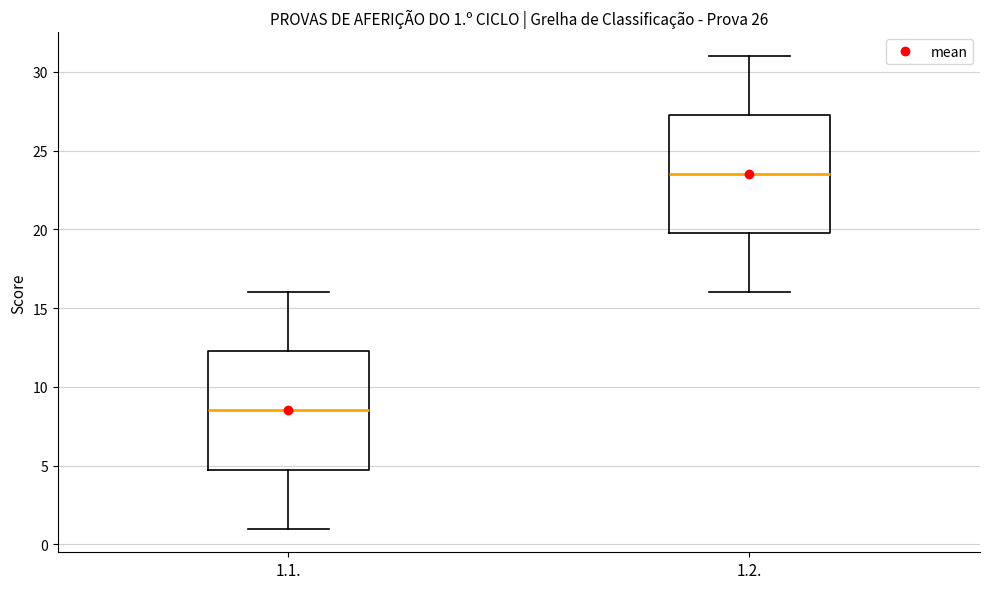

Which box's median line is the lowest?

1.1.